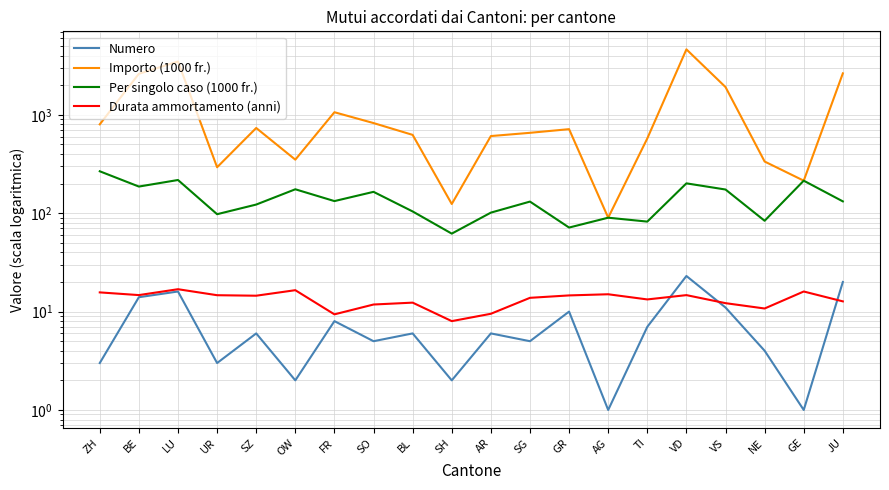

True or false: Numero and Importo (1000 fr.) intersect in this chart.

False